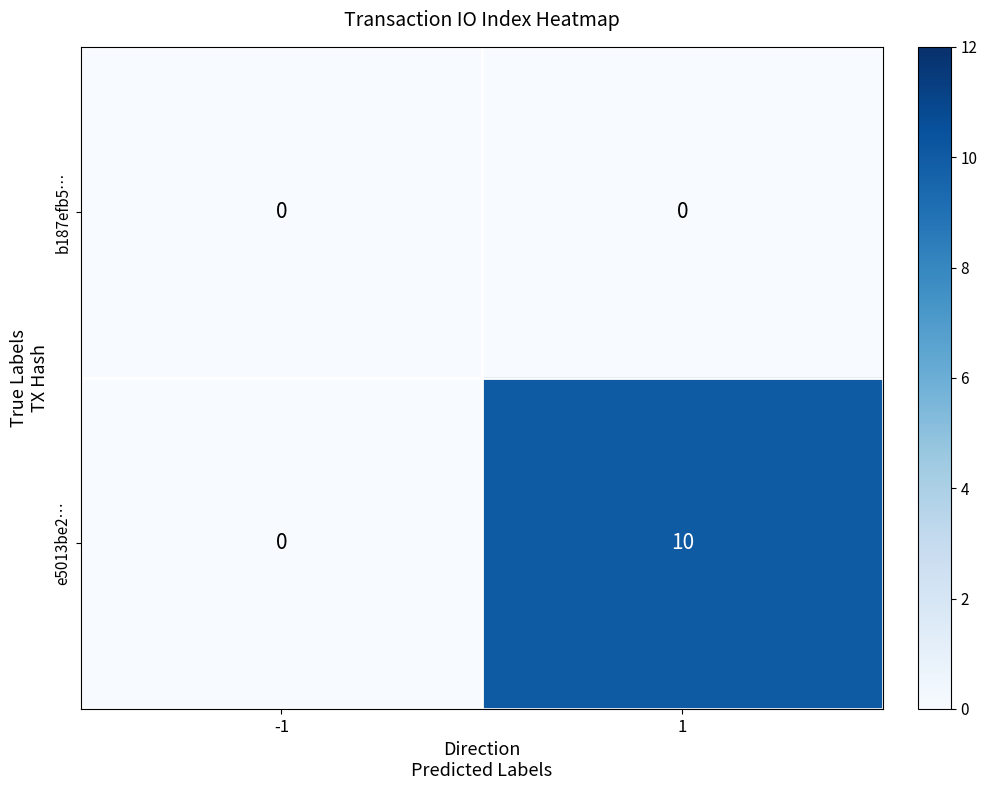

At 1, list the series in order from smallest to largest.

b187efb5…, e5013be2…